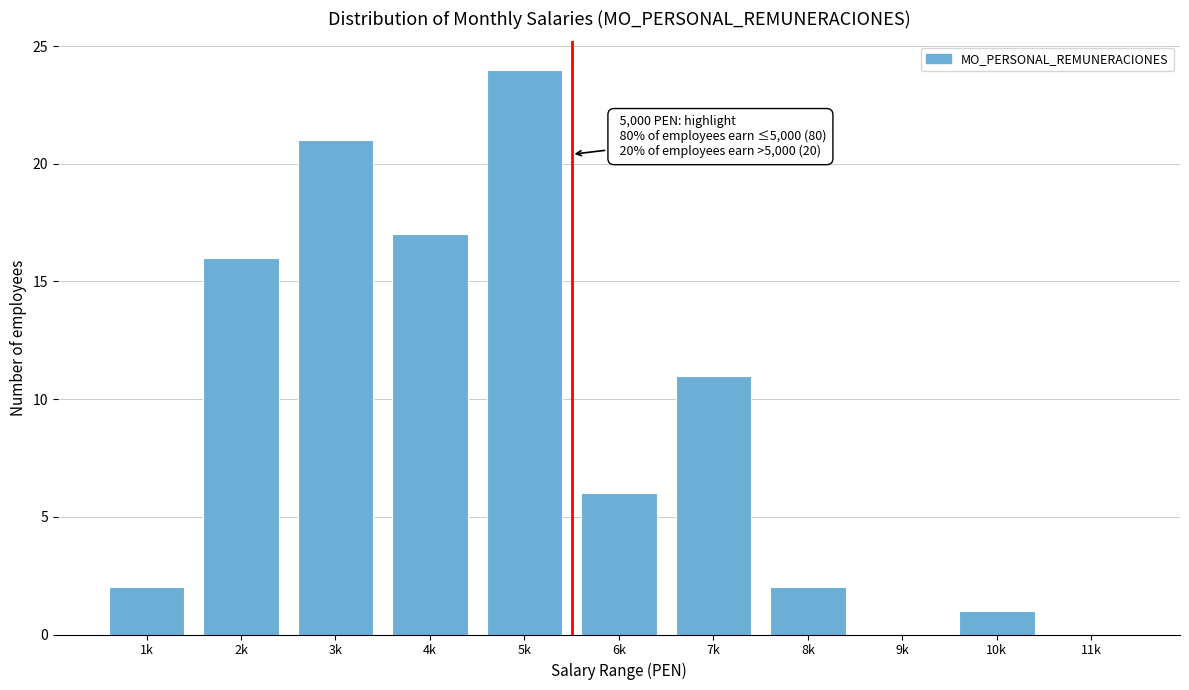

Reading left to right, list all the values displayed in this chart.

1k=2	2k=16	3k=21	4k=17	5k=24	6k=6	7k=11	8k=2	9k=0	10k=1	11k=0